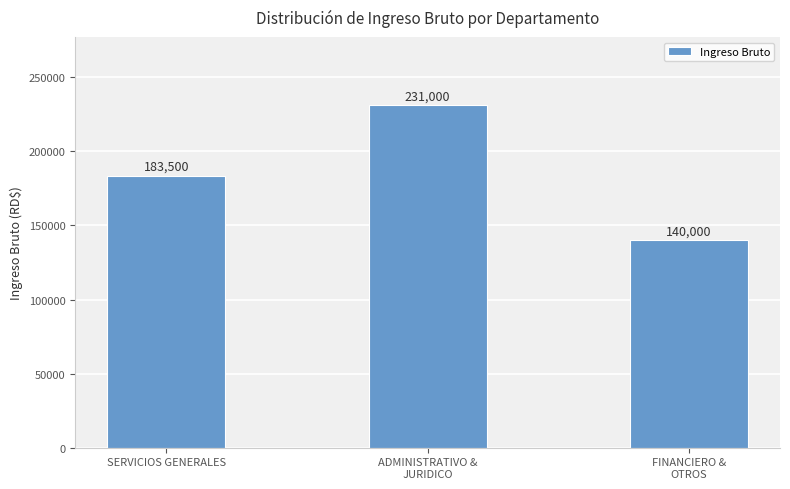

What is the change in value from SERVICIOS GENERALES to FINANCIERO &
OTROS?

-43500